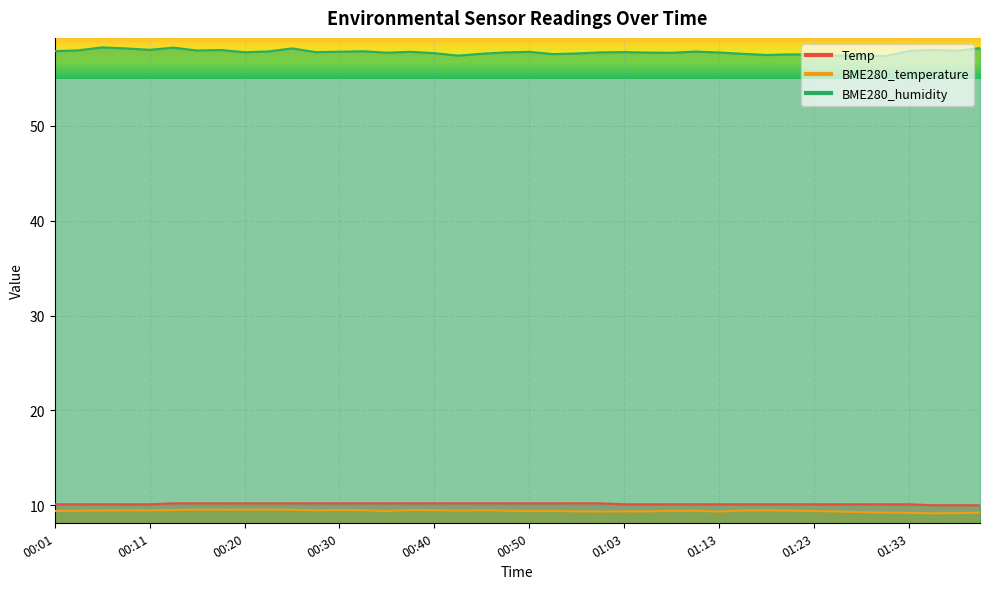

What is the lowest value of the BME280_temperature series?

9.2